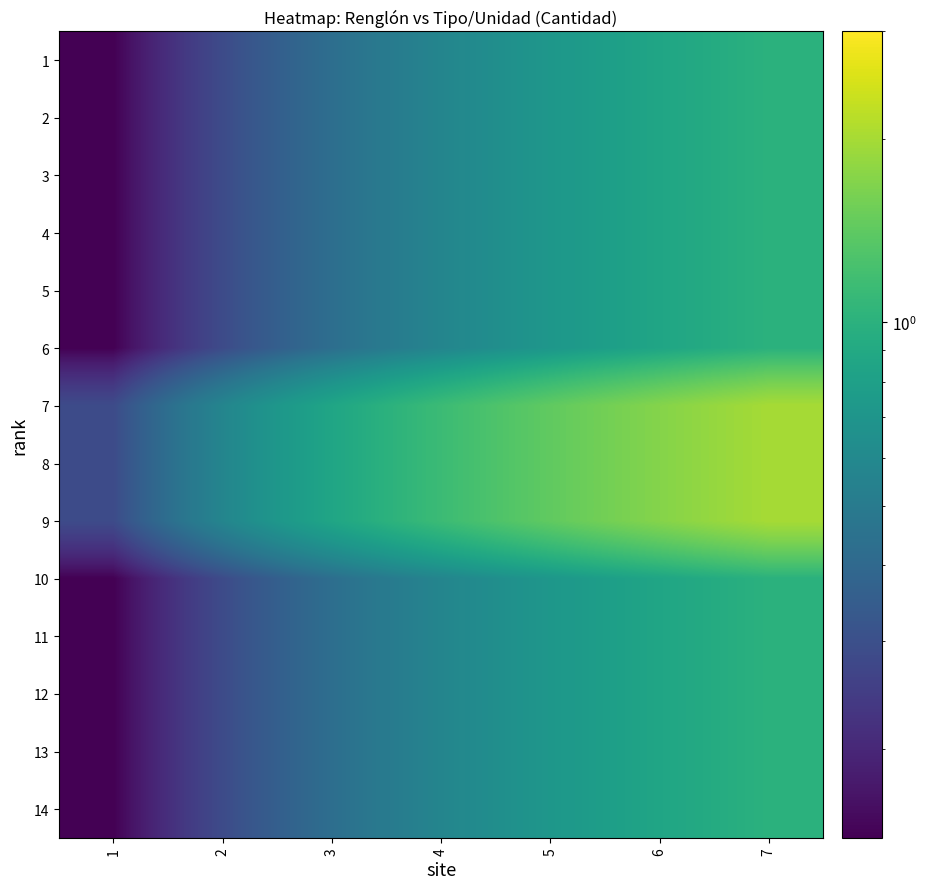

Rank the series at 4 from highest to lowest value.

7, 8, 9, 1, 2, 3, 4, 5, 6, 10, 11, 12, 13, 14